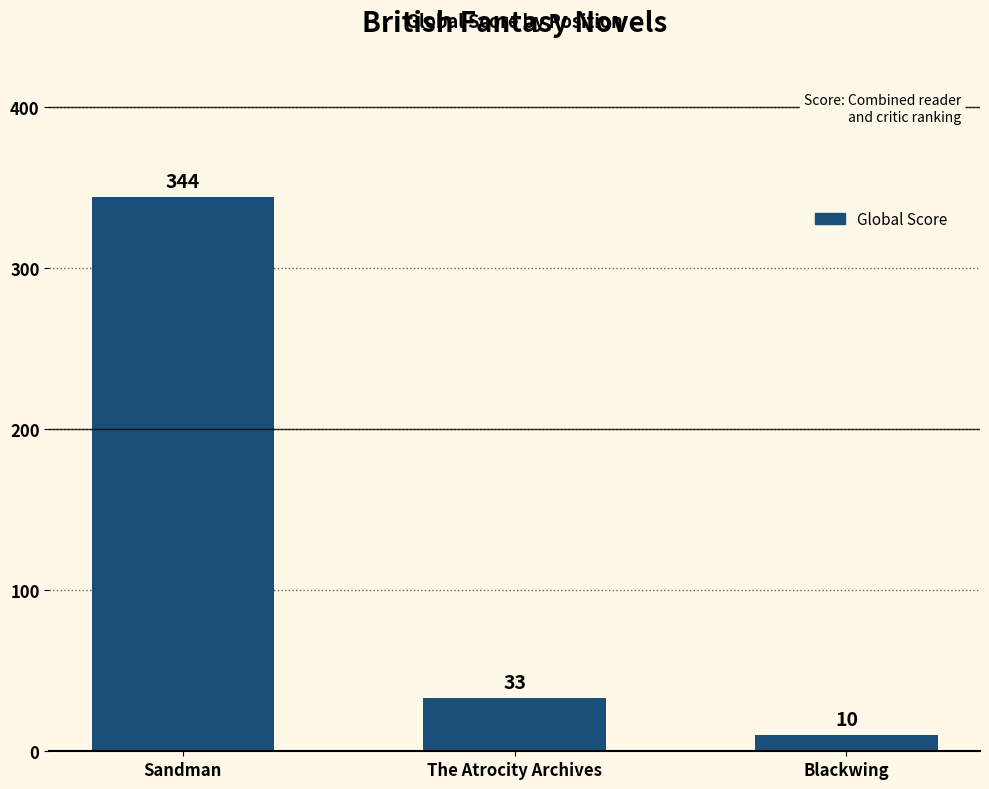

Does the chart contain any negative values?

No